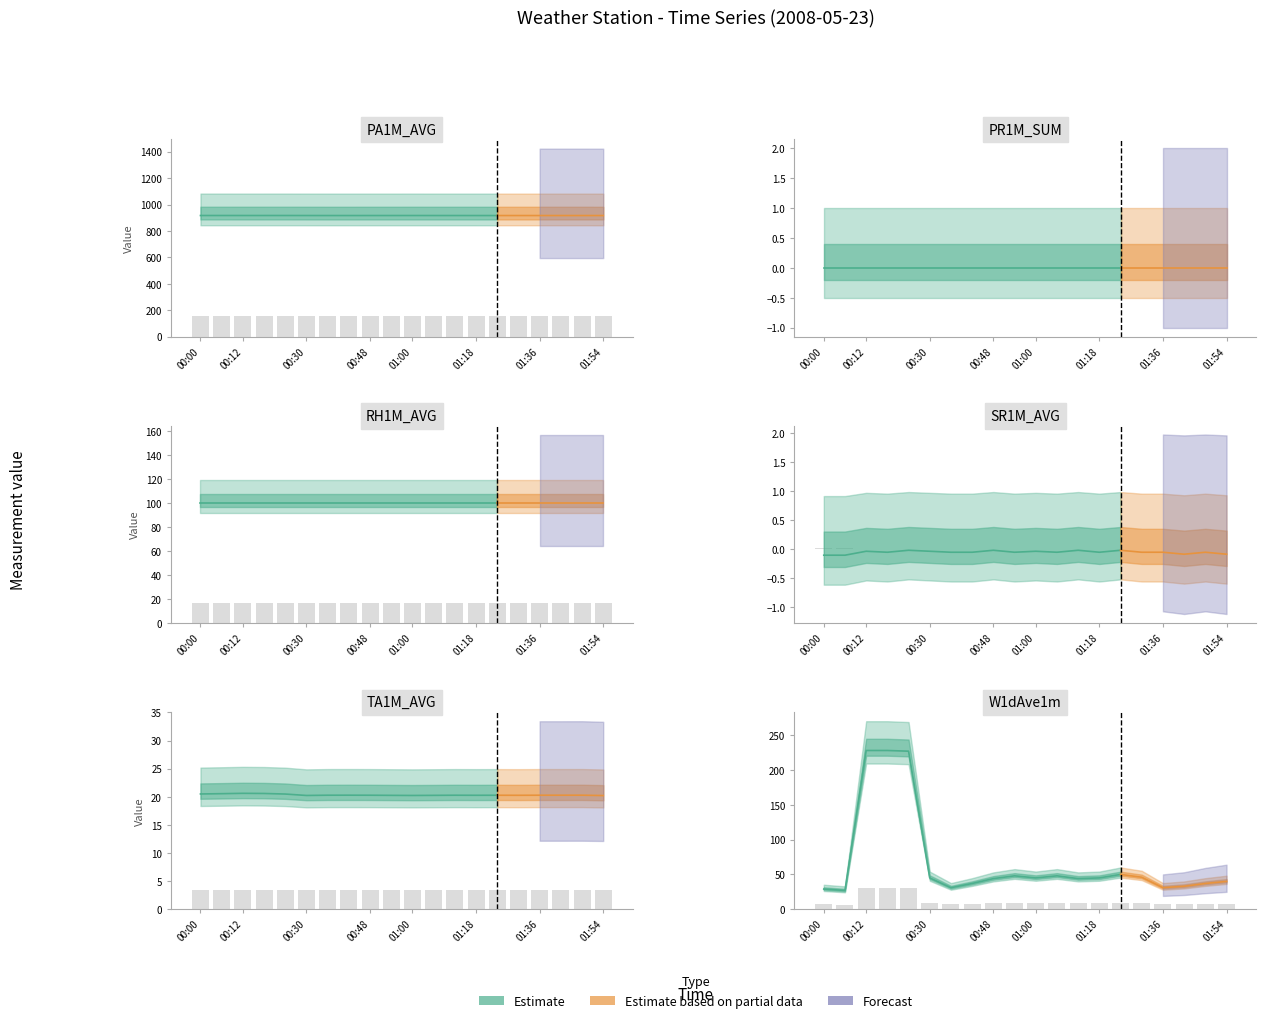

At which label does W1dAve1m reach its peak?

00:12